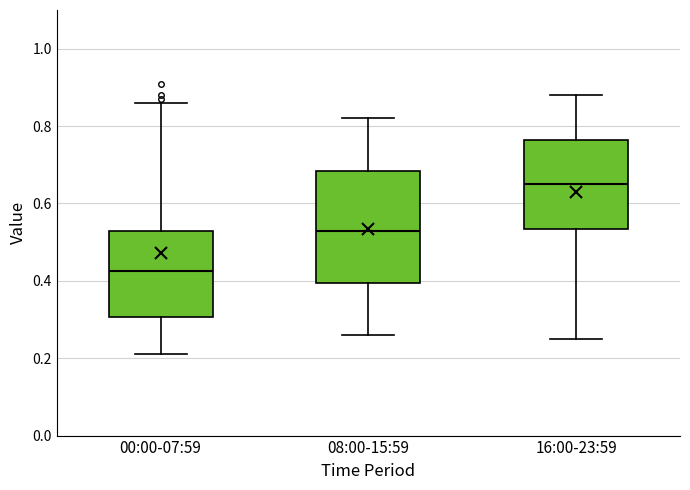

Reading left to right, read every box against the y-axis: the position of its median line, the range the box covers, and the ends of its whiskers. The values are not printed on the chart, so give them approximately, as read against the axis.

00:00-07:59: median 0.42, box 0.30 to 0.54, whiskers 0.22 to 0.86
08:00-15:59: median 0.54, box 0.40 to 0.68, whiskers 0.26 to 0.82
16:00-23:59: median 0.66, box 0.54 to 0.76, whiskers 0.26 to 0.88